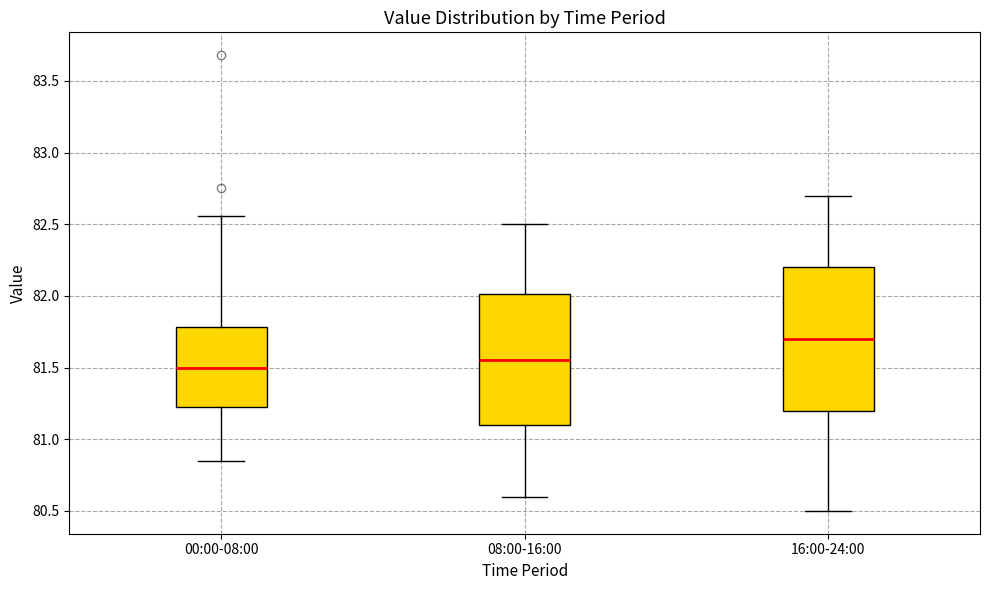

Reading left to right, read every box against the y-axis: the position of its median line, the range the box covers, and the ends of its whiskers. The values are not printed on the chart, so give them approximately, as read against the axis.

00:00-08:00: median 81.50, box 81.25 to 81.80, whiskers 80.85 to 82.55
08:00-16:00: median 81.55, box 81.10 to 82.00, whiskers 80.60 to 82.50
16:00-24:00: median 81.70, box 81.20 to 82.20, whiskers 80.50 to 82.70